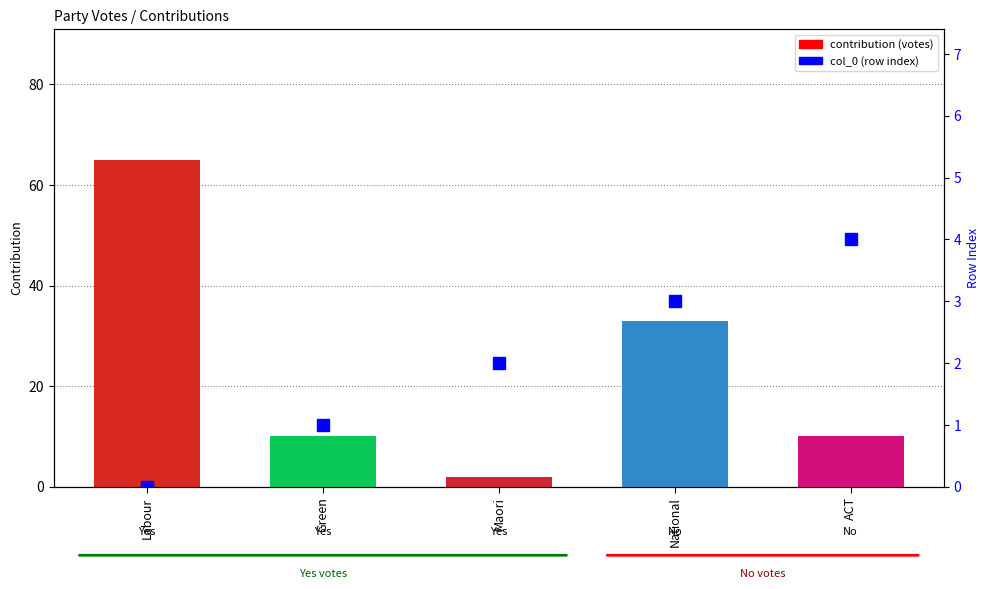

What is the lowest value of the contribution series?

2